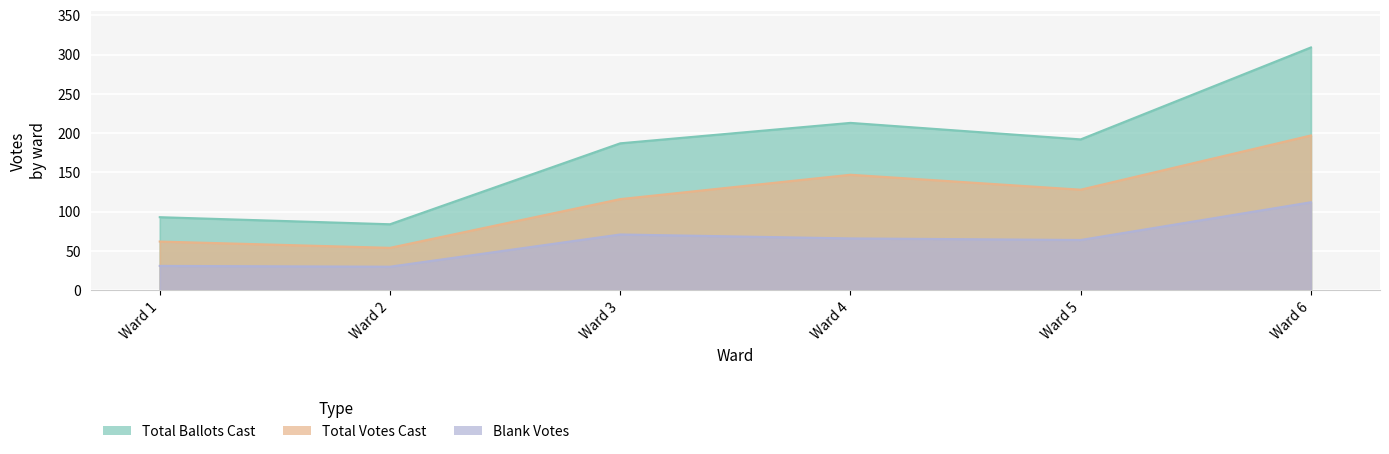

What is the sum of the Total Votes Cast values at Ward 4 and Ward 1?

209